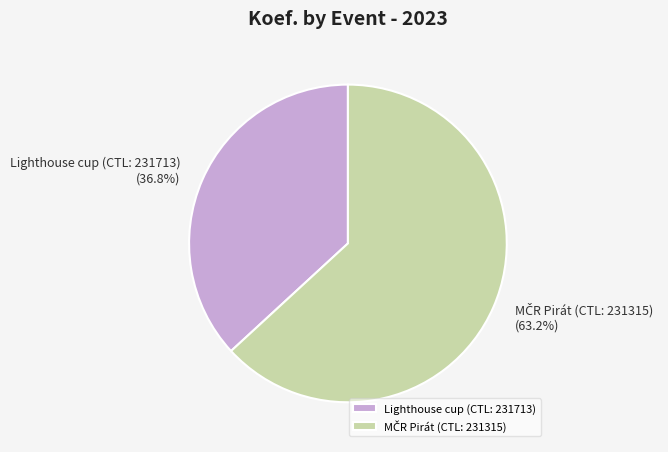

Which category has the smallest portion of the pie?

Lighthouse cup (CTL: 231713)